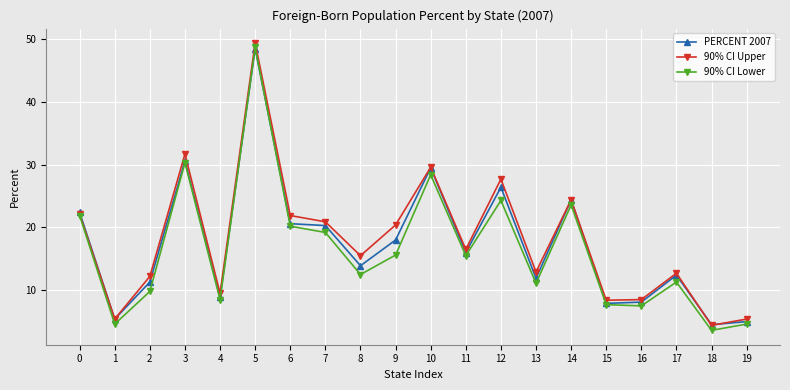

List the series in order of their overall mean, lowest first.

90% CI Lower, PERCENT 2007, 90% CI Upper